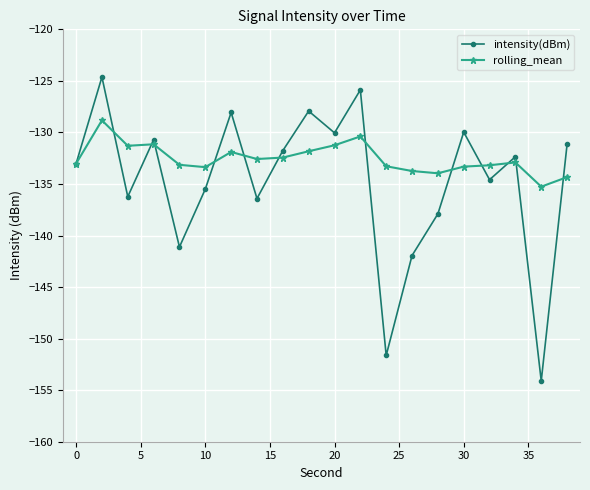

How many lines are shown in the chart?

2